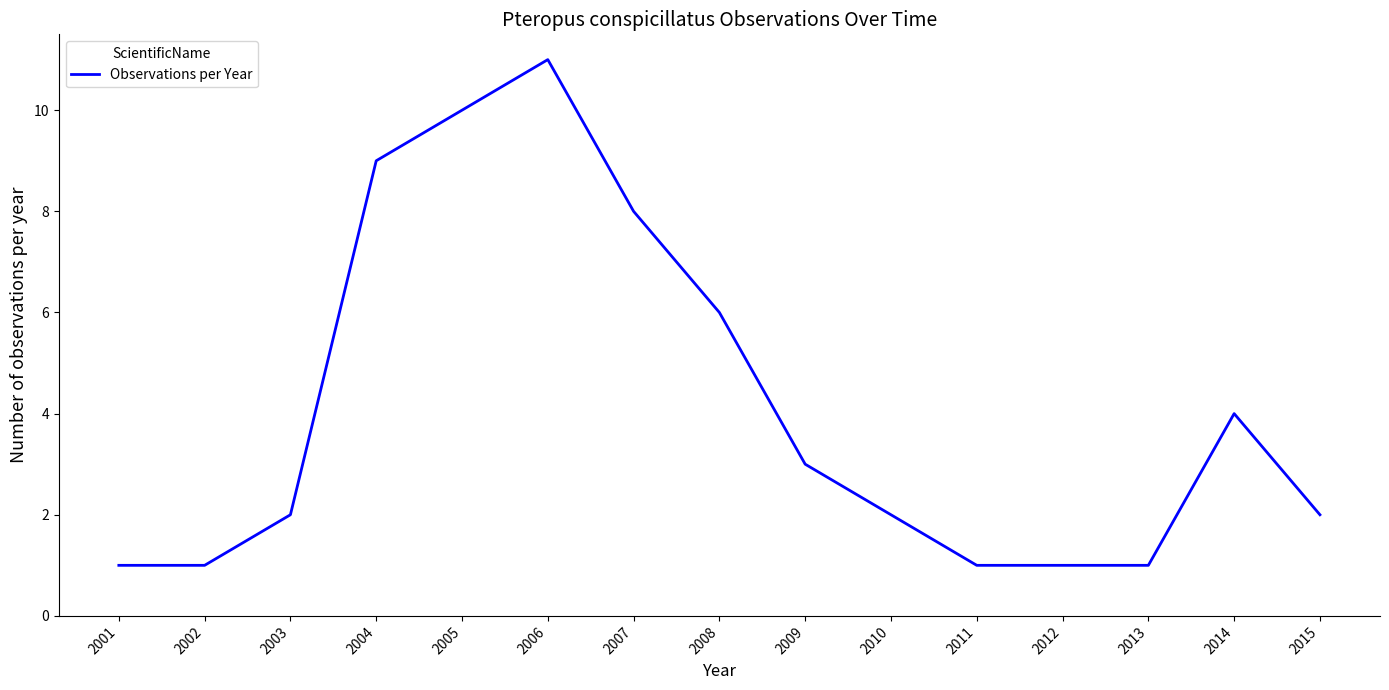

What is the sum of all values?

62